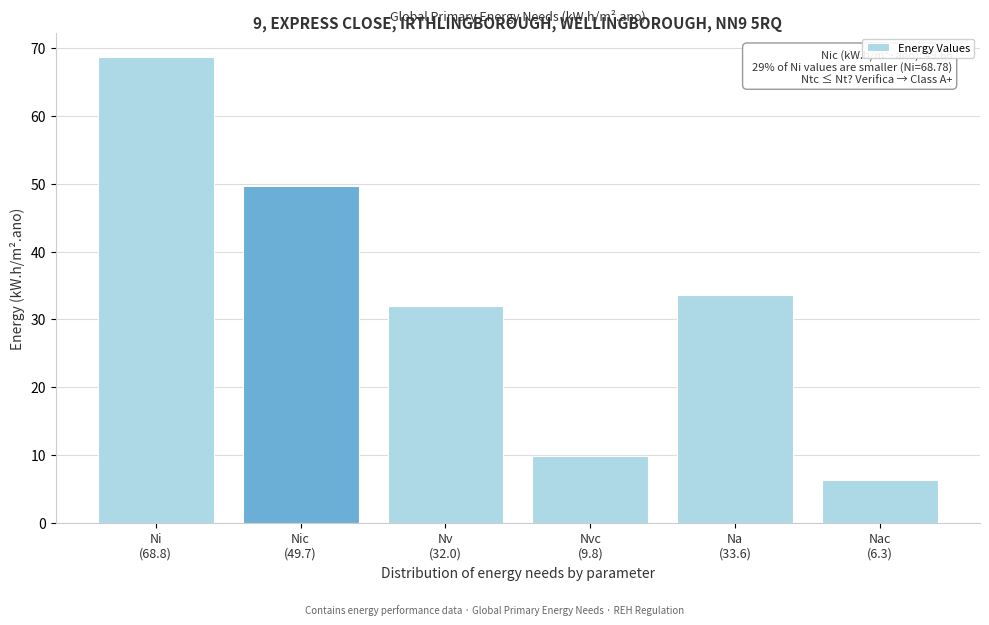

Reading right to left, what are all the values shown in this chart?

6.3	33.6	9.8	32.0	49.7	68.8